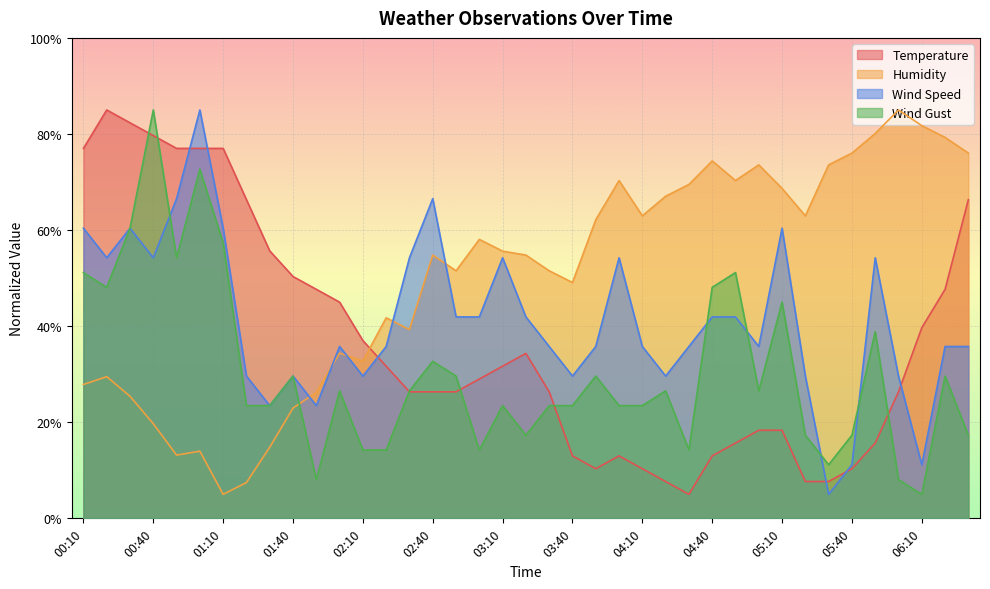

Which label corresponds to the smallest value in the chart?

04:30